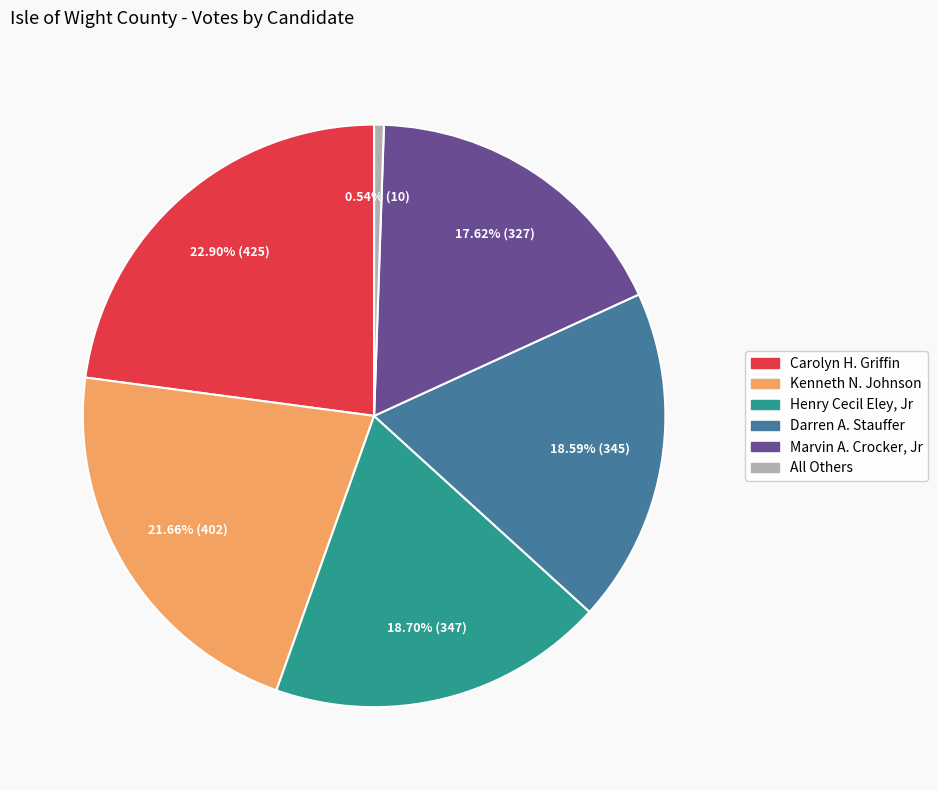

True or false: Carolyn H. Griffin accounts for 23% of the total.

True